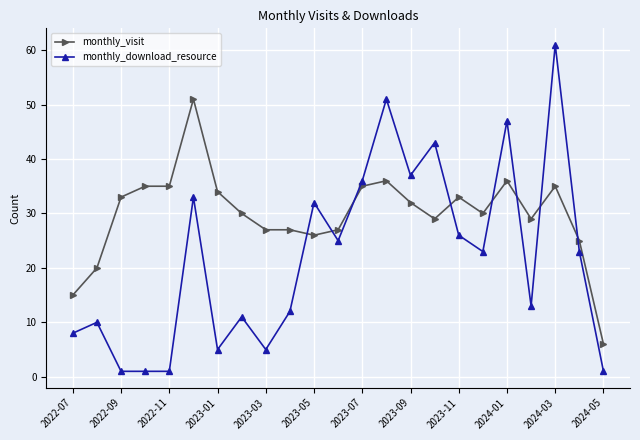

True or false: monthly_download_resource and monthly_visit intersect in this chart.

True